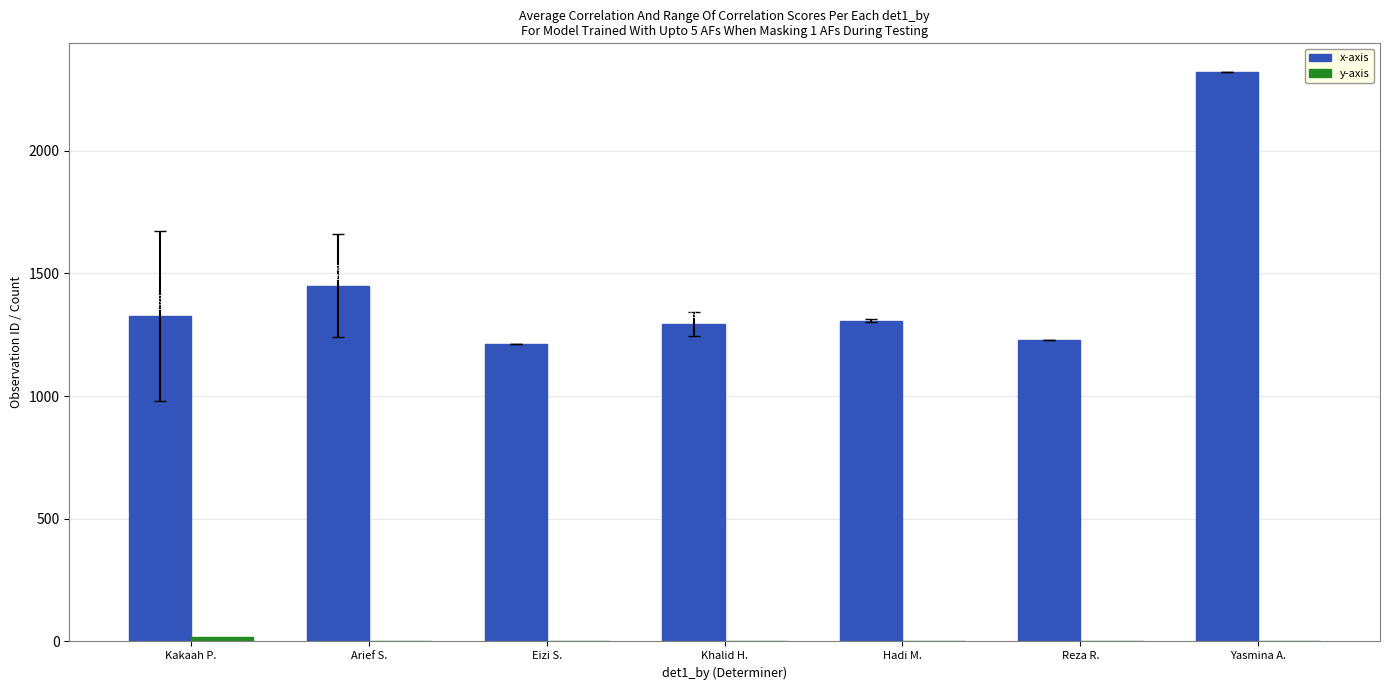

Which category has the highest value across all series?

Yasmina A.